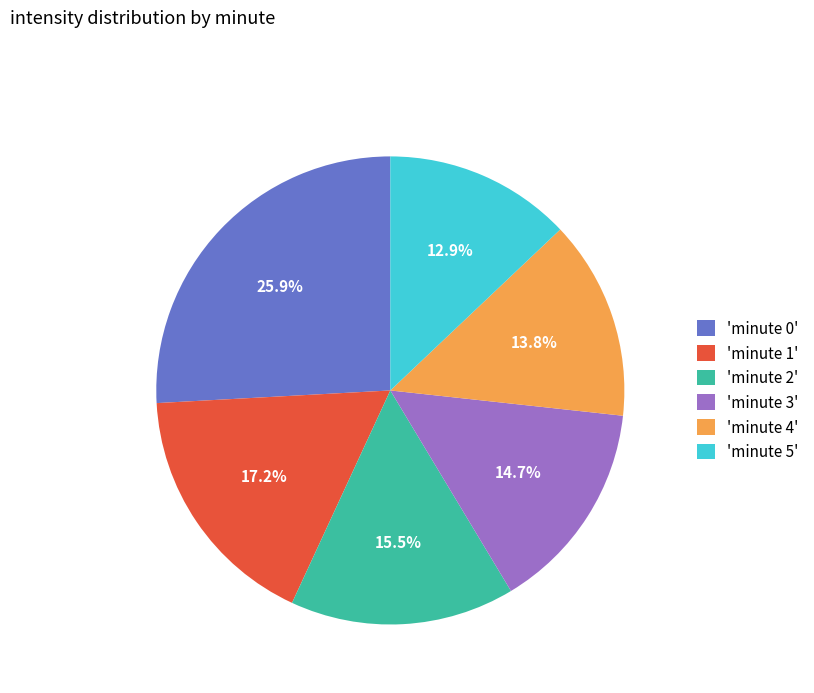

Combined, what portion of the pie is 'minute 5' and 'minute 2'?

28.4%